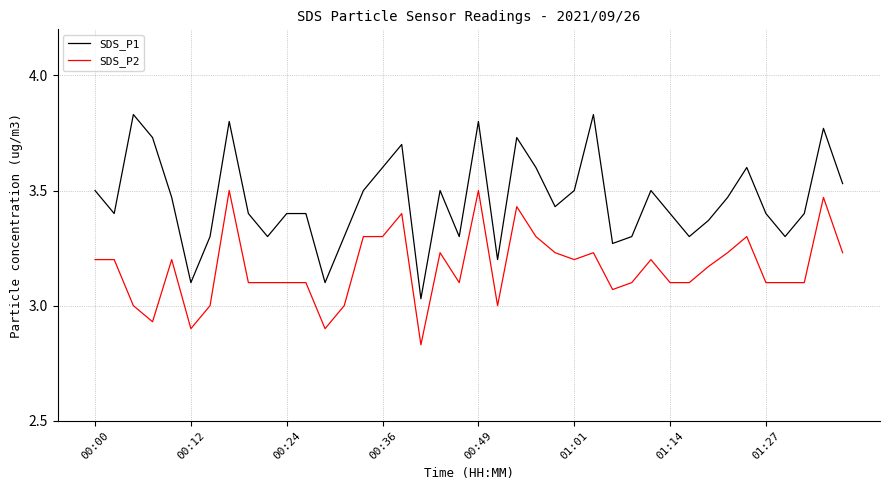

True or false: SDS_P1 and SDS_P2 intersect in this chart.

False